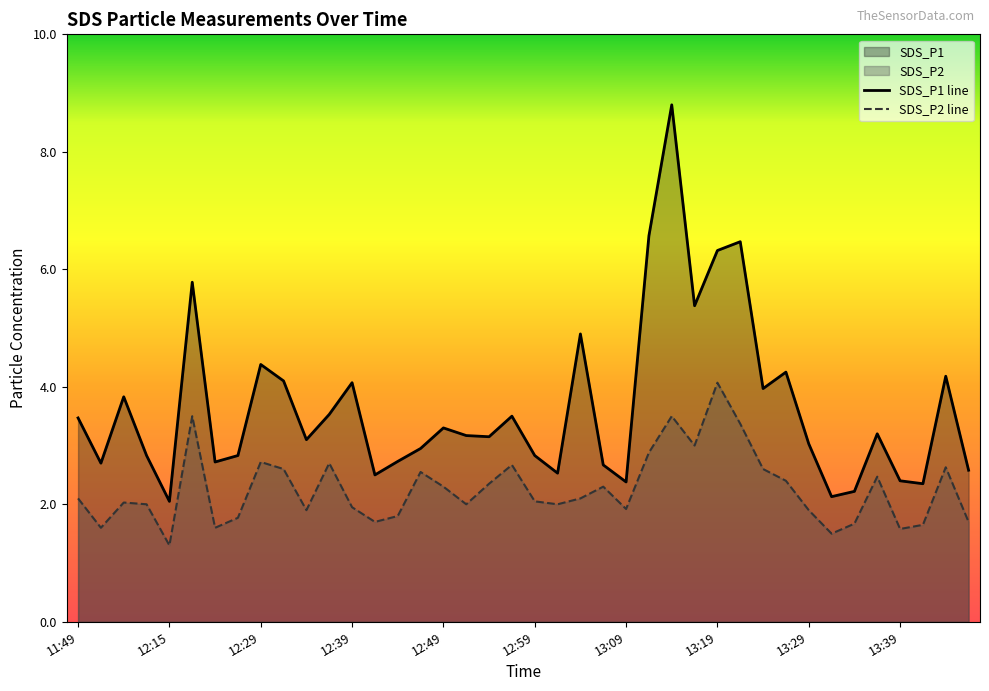

How many data points does each series have?

40